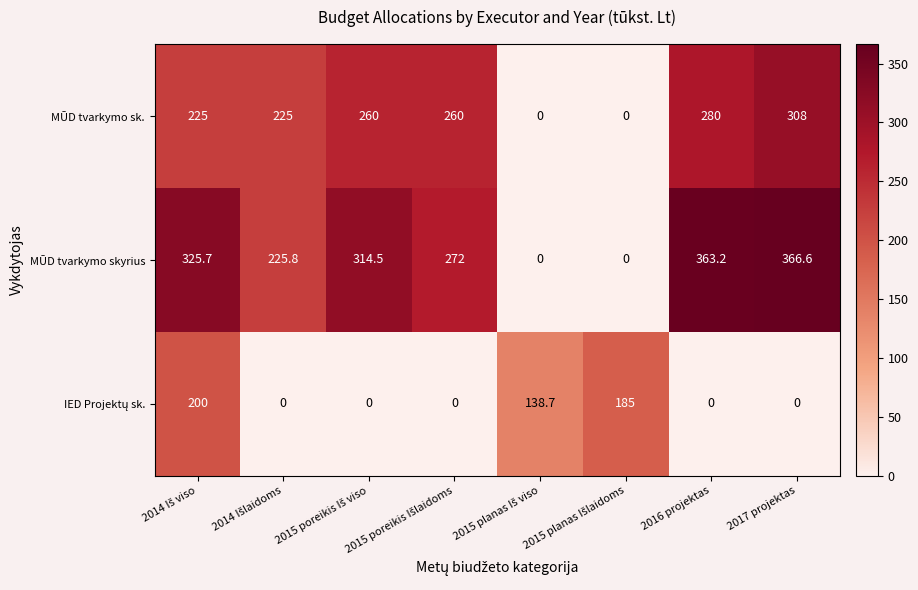

What is the spread (max minus min) of values at 2016 projektas?

363.2